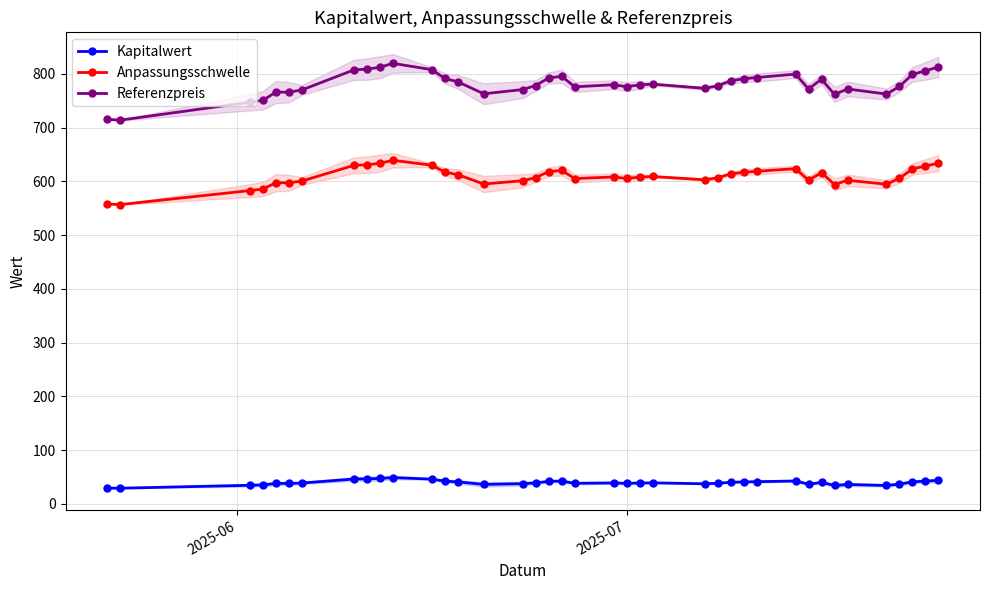

True or false: Kapitalwert has more than 1 interior local peaks.

True